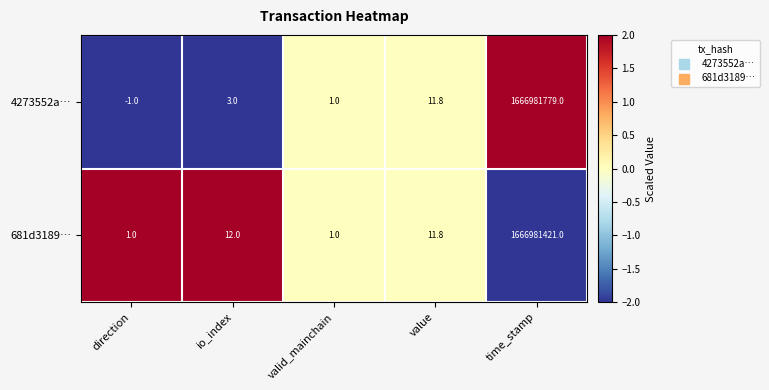

What is the approximate value of 681d3189… at time_stamp?

1666981421.0